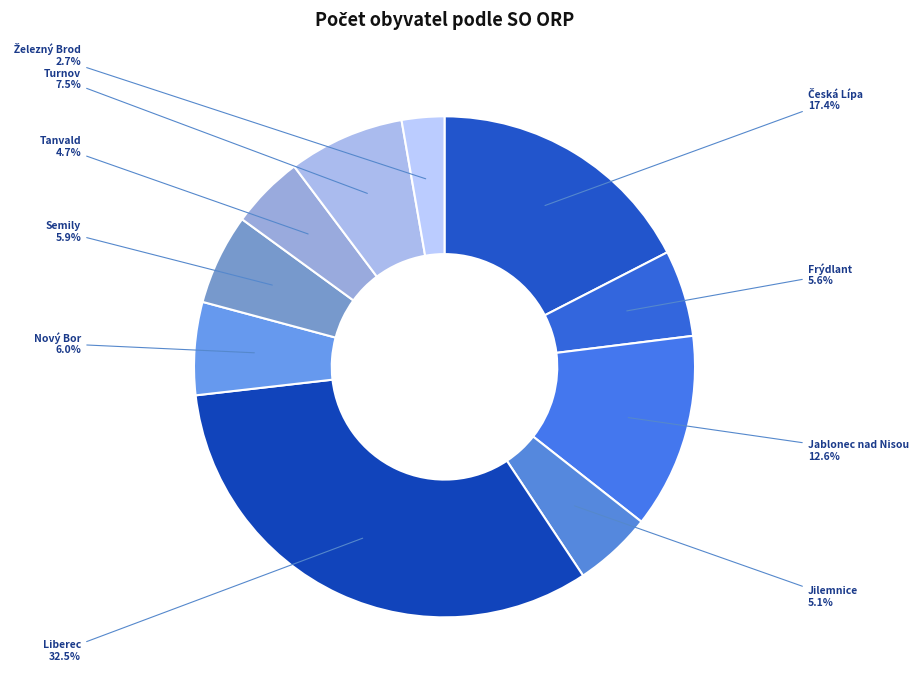

Count the number of slices in the pie.

10